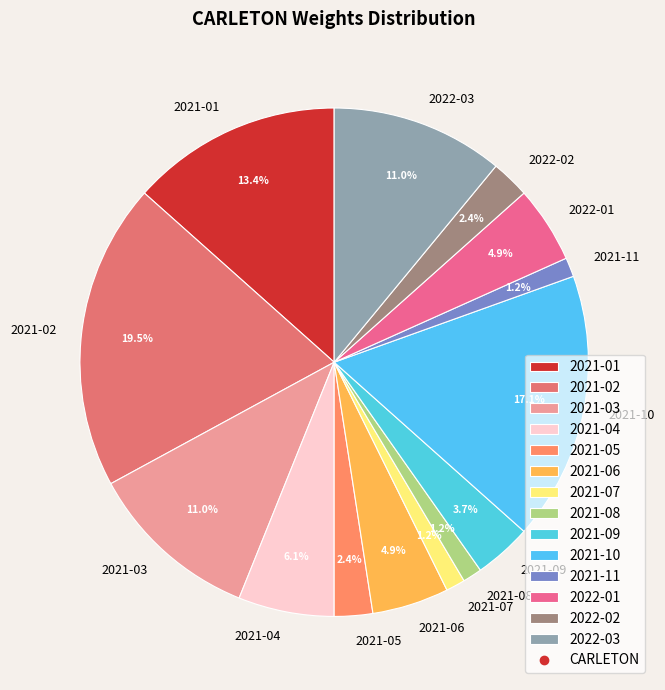

Does any single category account for the majority?

No